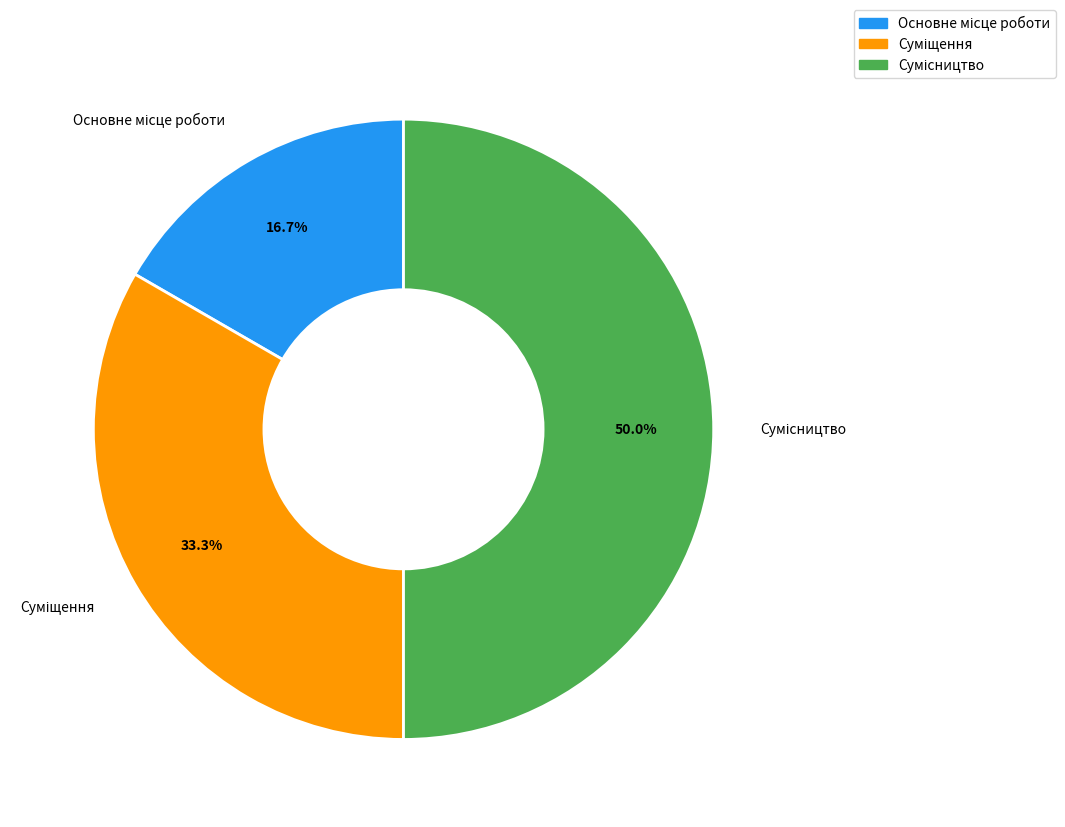

How many segments does this pie chart have?

3